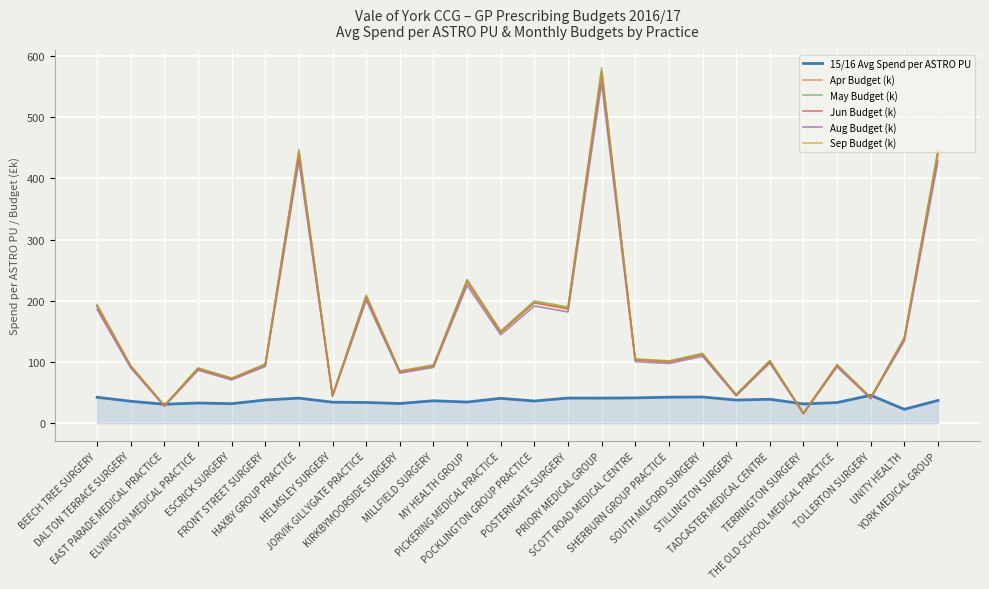

True or false: Jun Budget (k) has a value of 66.6 at TOLLERTON SURGERY.

False